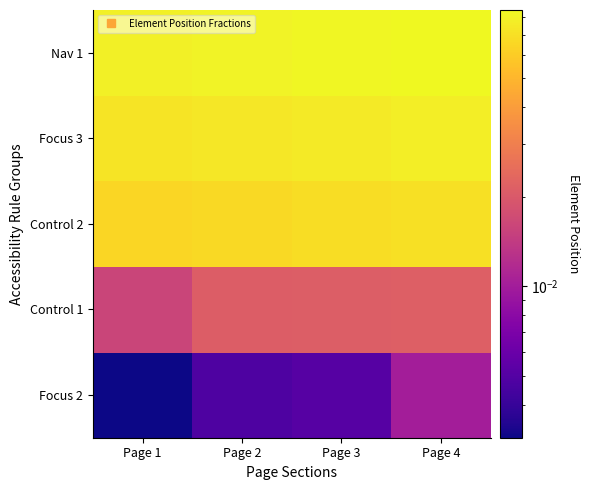

Reading left to right, what are all the values shown in this chart?

Focus 2: Page 1=0.0	Page 2=0.0	Page 3=0.0	Page 4=0.0
Control 1: Page 1=0.0	Page 2=0.0	Page 3=0.0	Page 4=0.0
Control 2: Page 1=0.1	Page 2=0.1	Page 3=0.1	Page 4=0.1
Focus 3: Page 1=0.1	Page 2=0.1	Page 3=0.1	Page 4=0.1
Nav 1: Page 1=0.1	Page 2=0.1	Page 3=0.1	Page 4=0.1